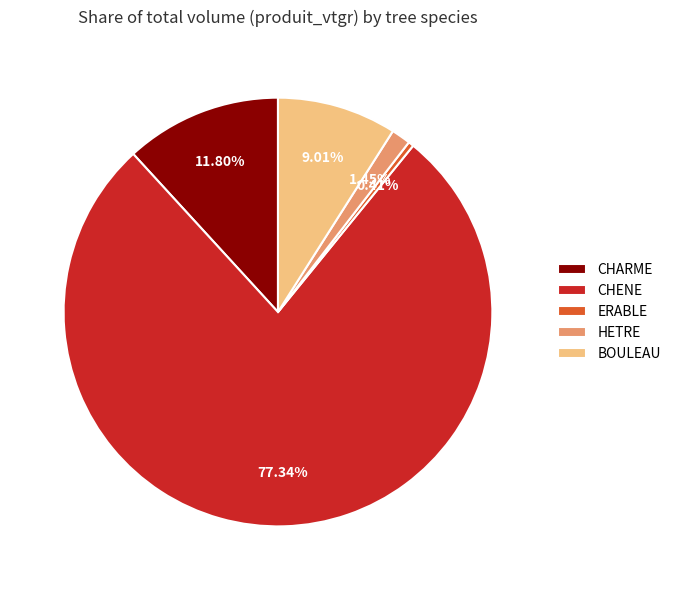

How many segments does this pie chart have?

5